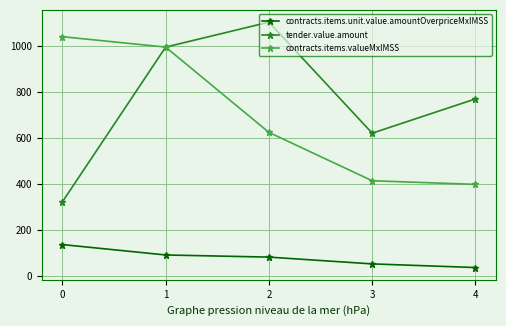

Does the chart have visible grid lines?

Yes